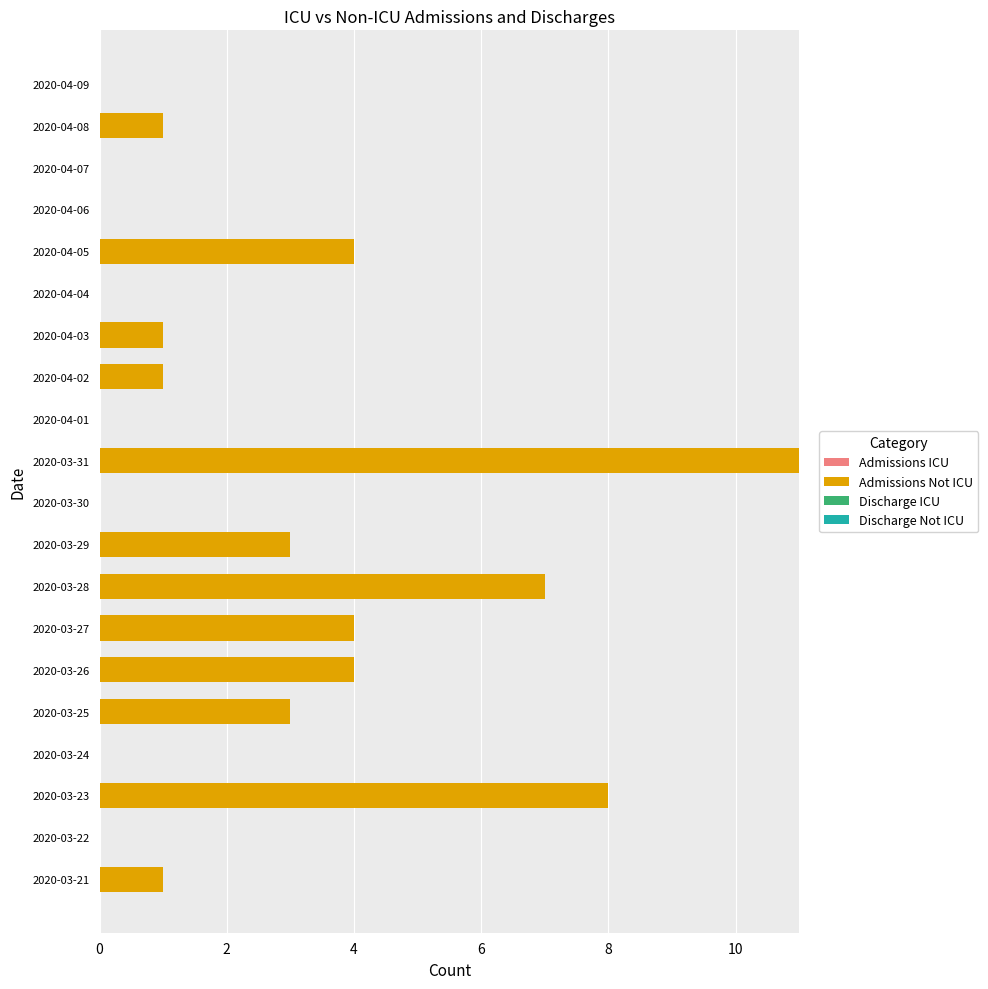

The chart shows a value of 0 at 2020-03-30. True or false?

True